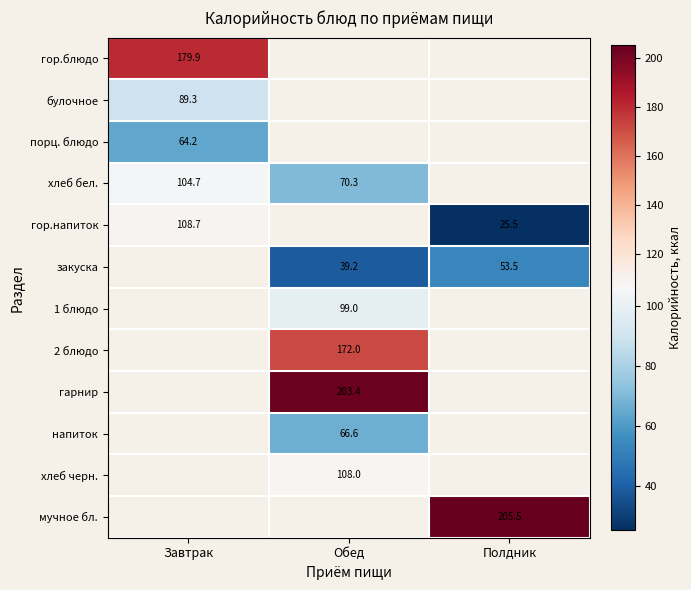

Which label corresponds to the smallest value in the chart?

Полдник